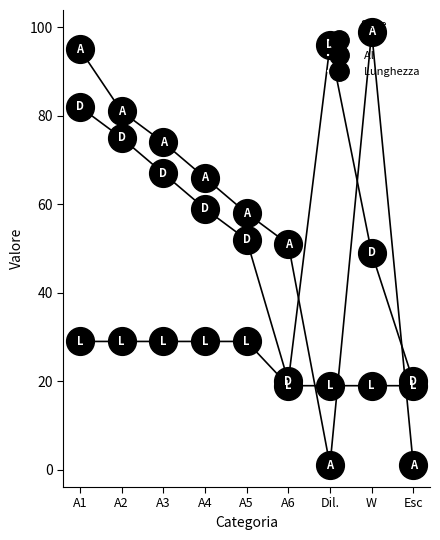

Reading left to right, transcribe all the data shown in this chart.

Dal: A1=82	A2=75	A3=67	A4=59	A5=52	A6=20	Dil.=96	W=49	Esc=20
Al: A1=95	A2=81	A3=74	A4=66	A5=58	A6=51	Dil.=1	W=99	Esc=1
Lunghezza: A1=29	A2=29	A3=29	A4=29	A5=29	A6=19	Dil.=19	W=19	Esc=19